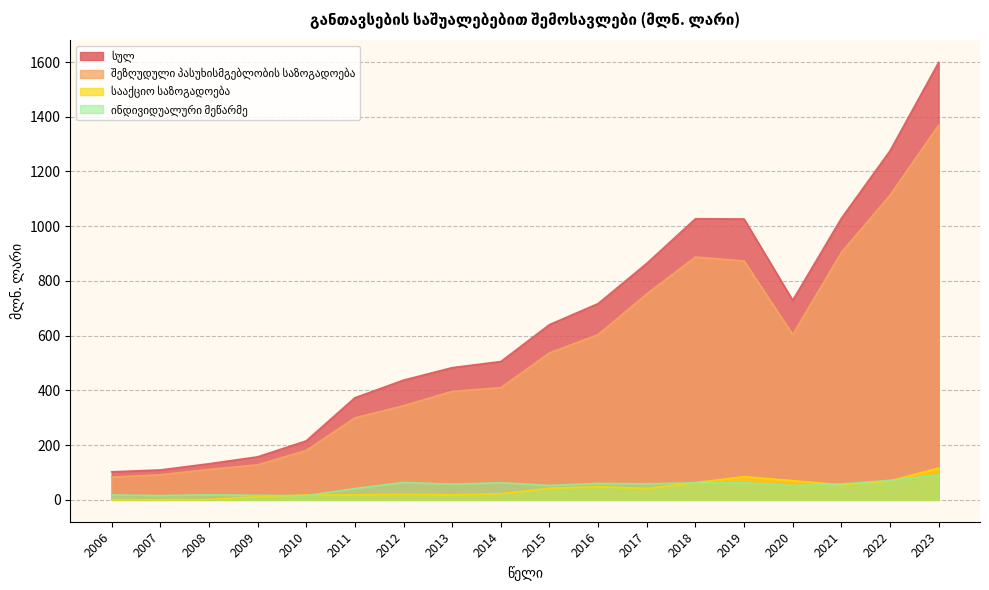

Reading right to left, transcribe all the data shown in this chart.

სულ: 2023=1598.9	2022=1275.6	2021=1029.0	2020=729.3	2019=1026.5	2018=1027.4	2017=864.3	2016=717.3	2015=640.4	2014=505.5	2013=483.2	2012=437.5	2011=373.1	2010=215.7	2009=157.2	2008=132.0	2007=109.4	2006=102.6
შეზღუდული პასუხისმგებლობის საზოგადოება: 2023=1369.5	2022=1113.7	2021=904.4	2020=604.3	2019=873.3	2018=887.6	2017=752.9	2016=604.1	2015=537.2	2014=410.2	2013=396.7	2012=344.0	2011=299.6	2010=180.8	2009=128.1	2008=111.2	2007=91.7	2006=83.3
სააქციო საზოგადოება: 2023=116.2	2022=69.3	2021=54.9	2020=70.1	2019=84.8	2018=63.0	2017=41.6	2016=48.2	2015=42.3	2014=22.3	2013=18.2	2012=20.2	2011=18.1	2010=17.8	2009=11.4	2008=1.5	2007=1.2	2006=0.5
ინდივიდუალური მეწარმე: 2023=90.8	2022=71.3	2021=58.1	2020=51.9	2019=62.4	2018=62.4	2017=58.8	2016=60.1	2015=52.8	2014=62.5	2013=57.2	2012=63.7	2011=41.4	2010=15.3	2009=16.8	2008=18.6	2007=15.9	2006=18.0